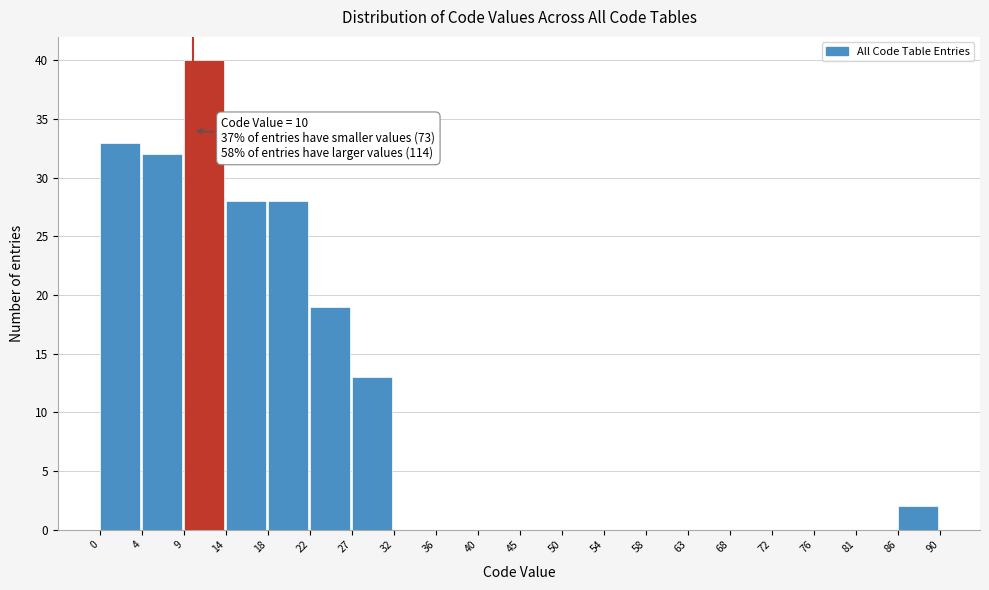

Over which range of the x-axis is the bar tallest?

9 to 14